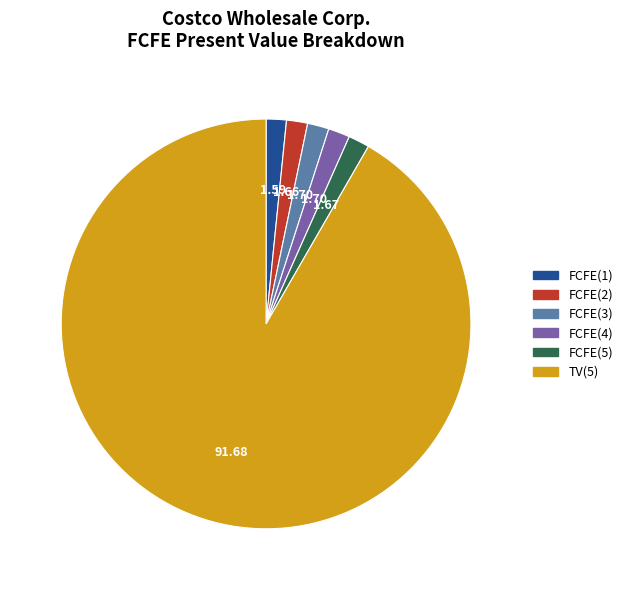

Which category has the biggest portion of the pie?

TV(5)